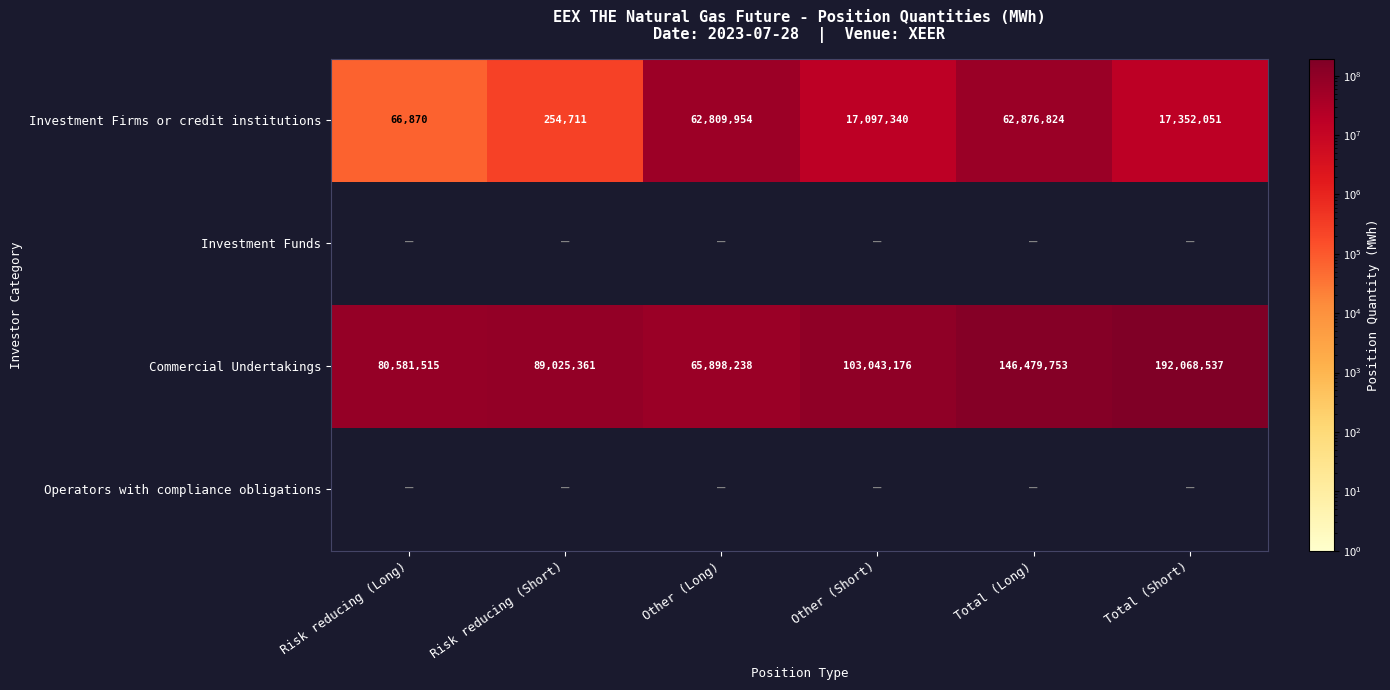

At which label is Commercial Undertakings closest to 128983387?

Total (Long)